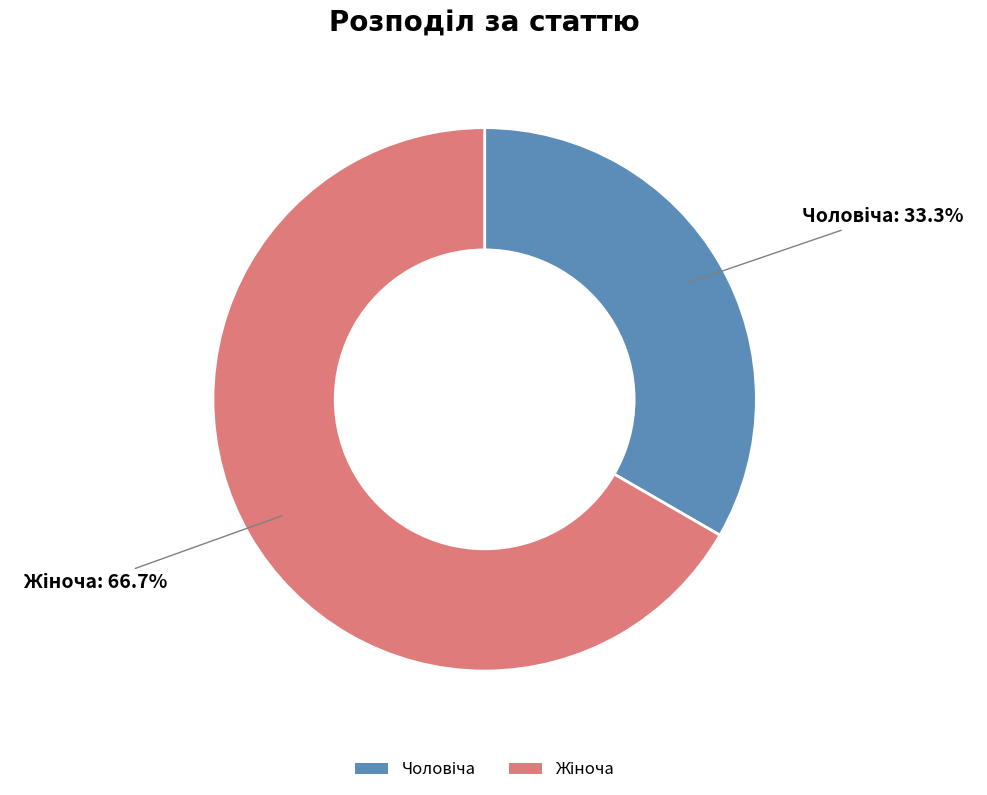

Is there any slice that represents more than half of the pie?

Yes